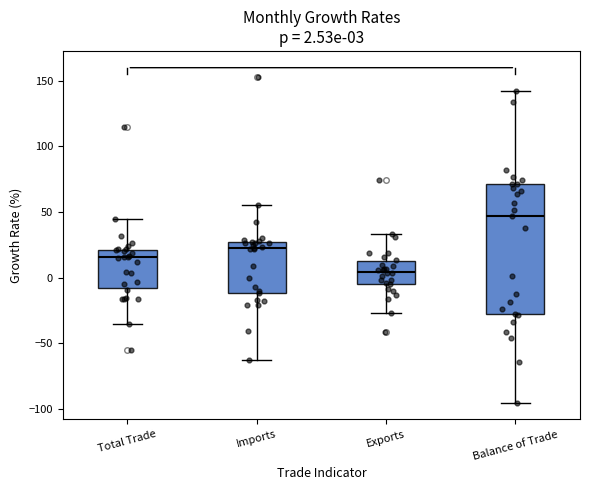

Comparing the boxes themselves (not the whiskers), which one is the tallest?

Balance of Trade